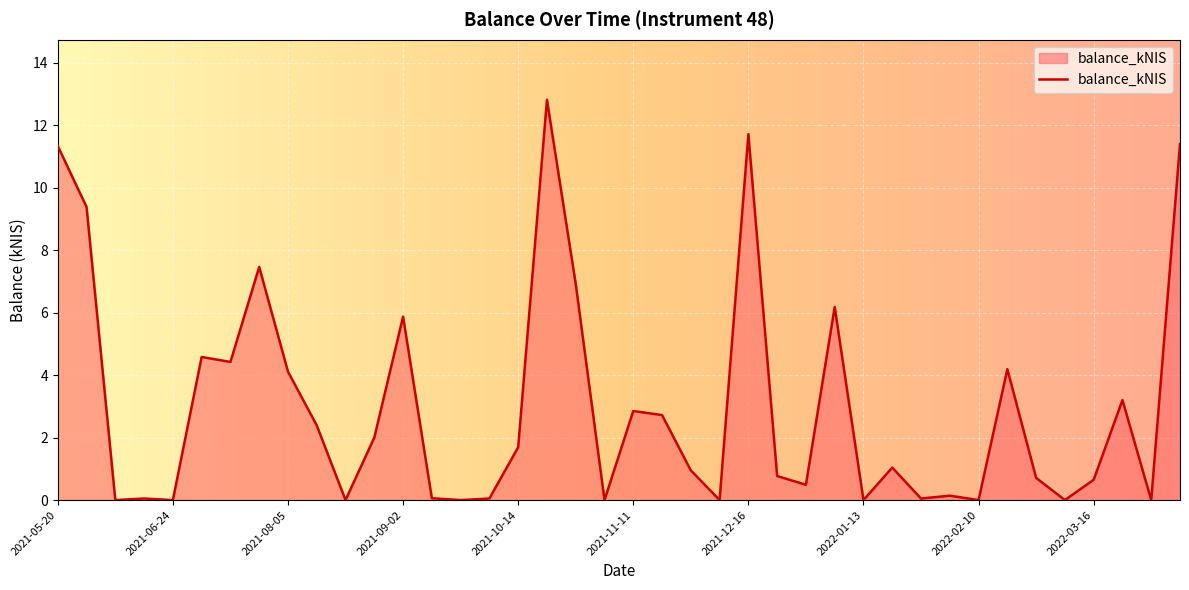

What is the difference between the maximum and minimum values?

12.8